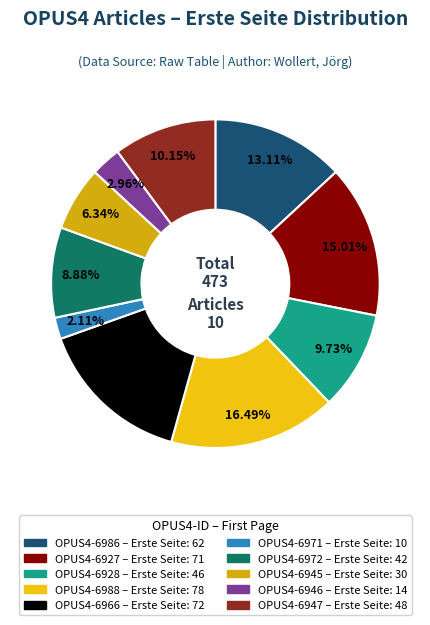

What percentage is the OPUS4-6945 slice, to the nearest percent?

6%